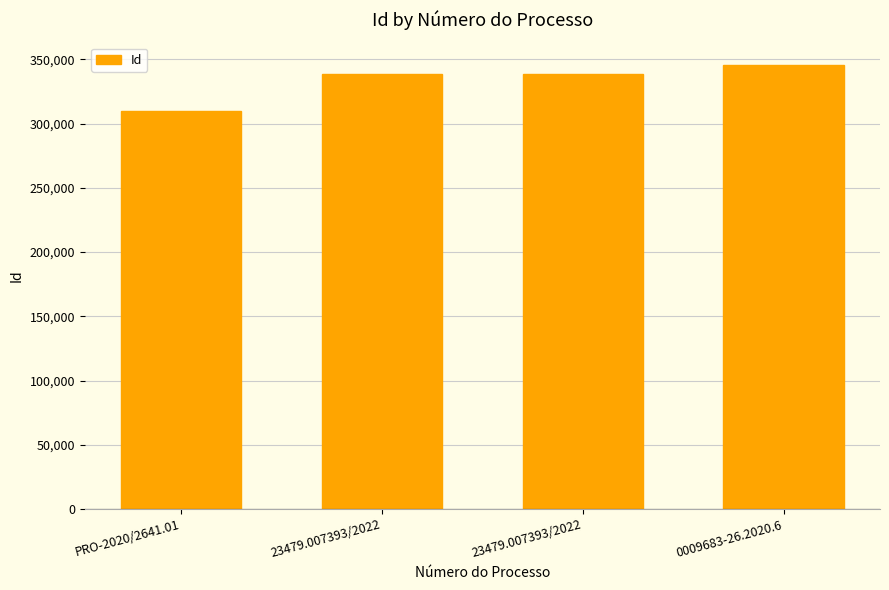

What value does the data have at 23479.007393/2022, to the nearest 50?

338550